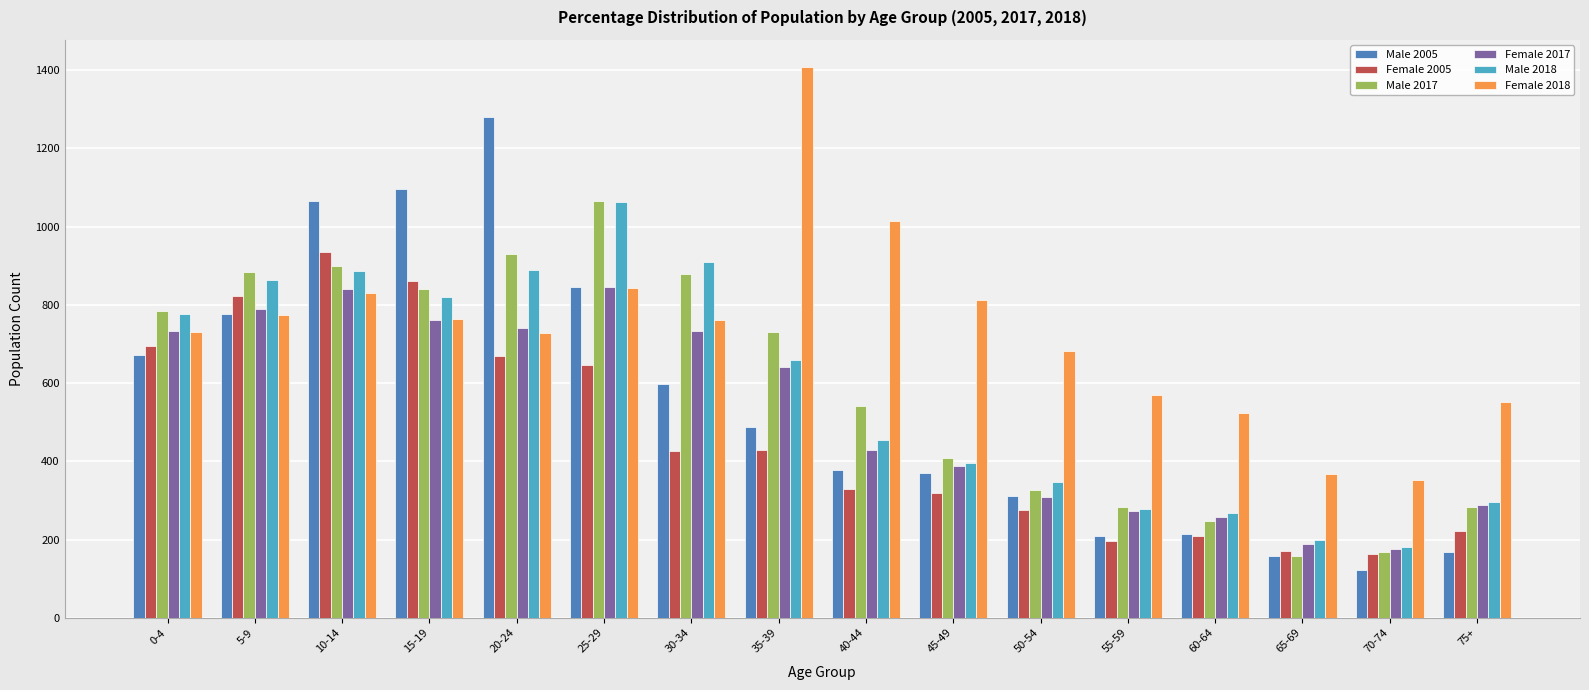

What is the sum of the Male 2005 values at 65-69 and 70-74?

279